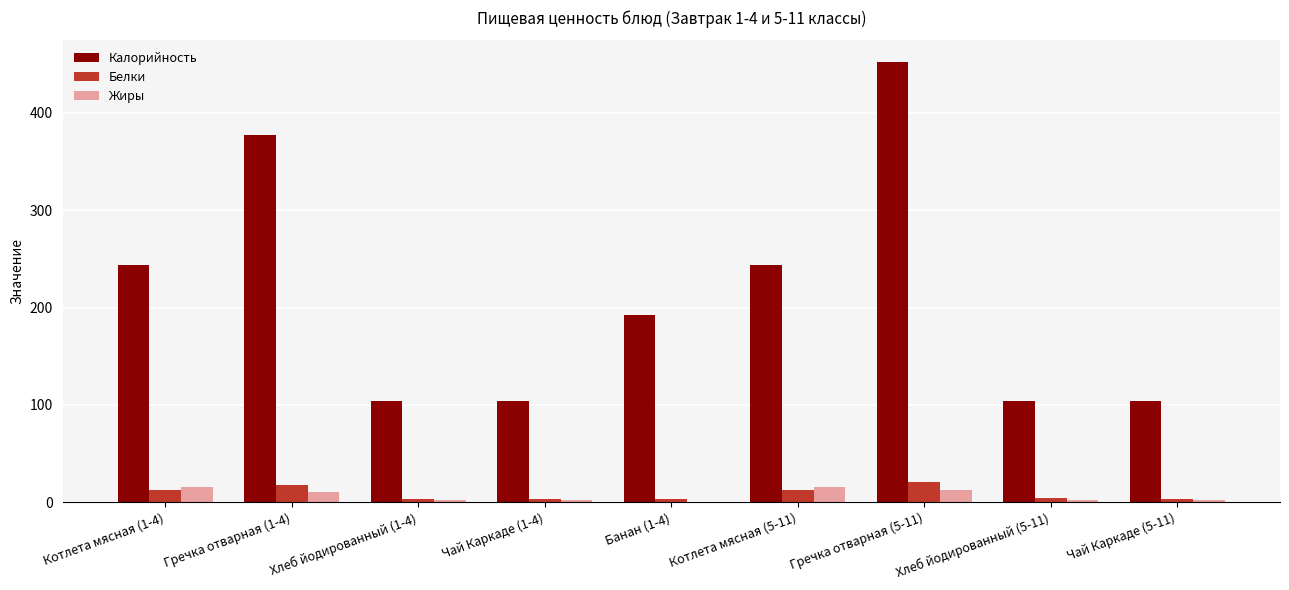

At which category is the sum across all series the highest?

Гречка отварная (5-11)